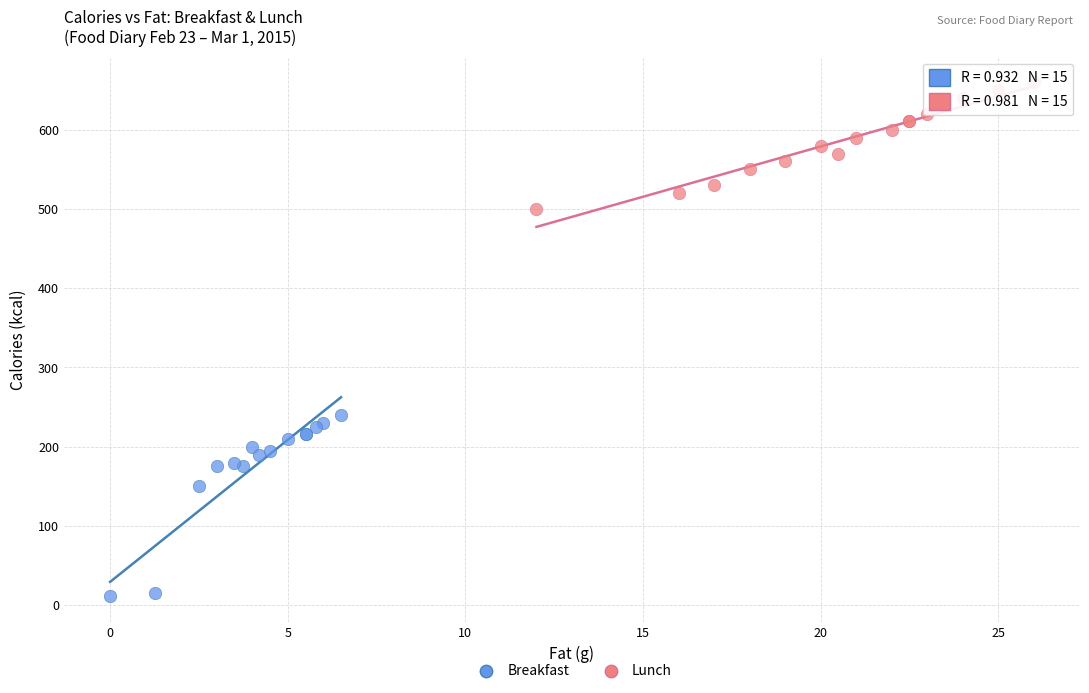

Which series reaches the maximum Y coordinate?

Lunch